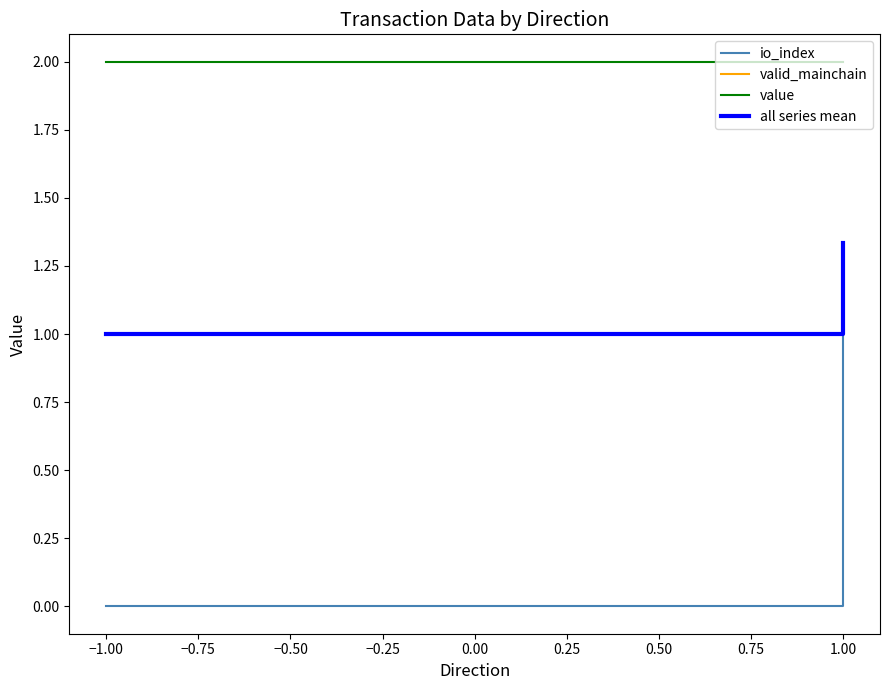

Which series changed the most between −0.75 and −0.50?

io_index